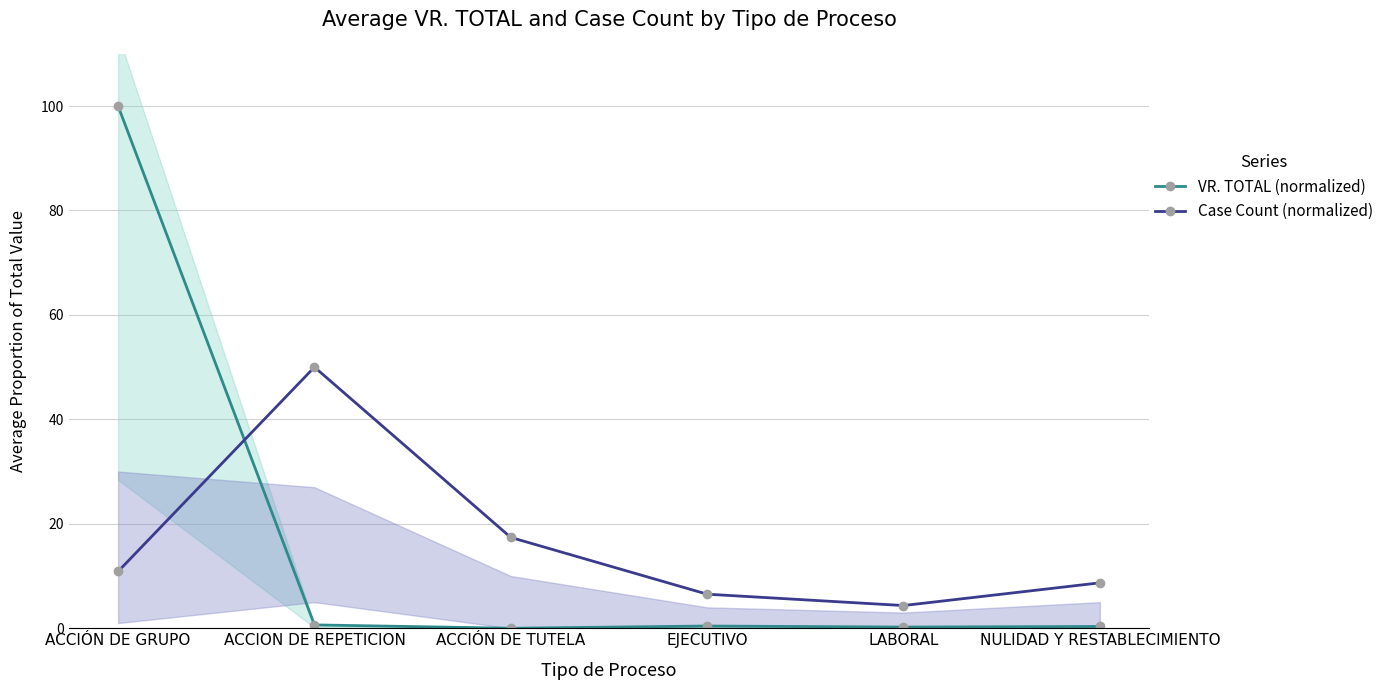

Which has a higher value, ACCION DE REPETICION or EJECUTIVO?

ACCION DE REPETICION